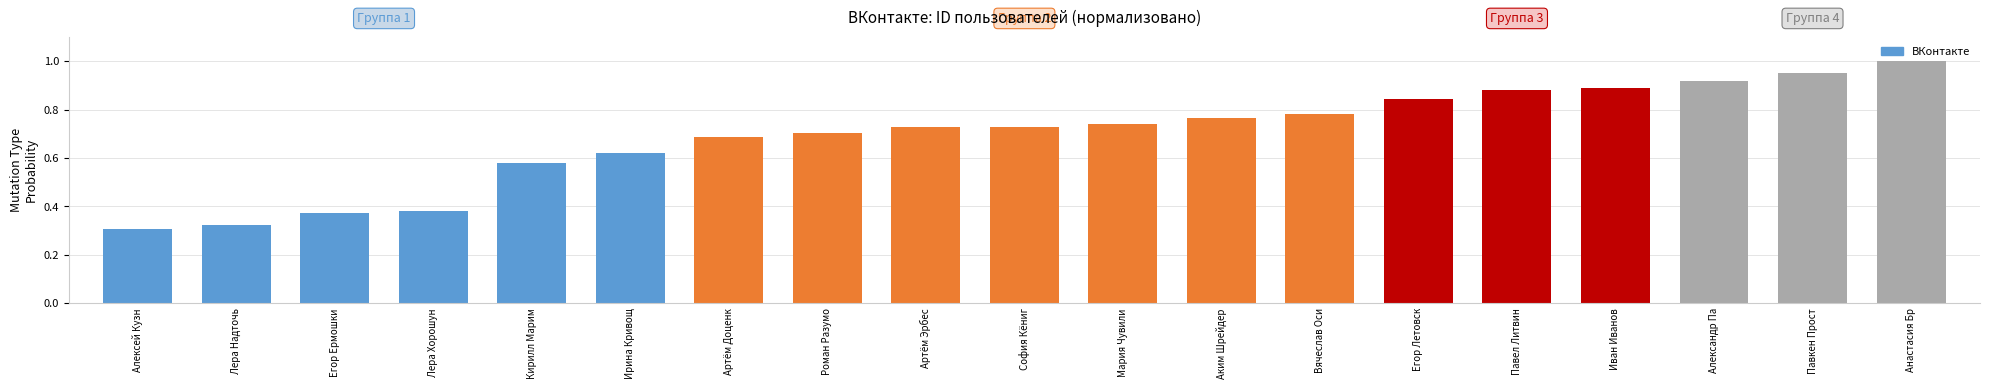

What is the label of the 1st bar from the left?

Алексей Кузн